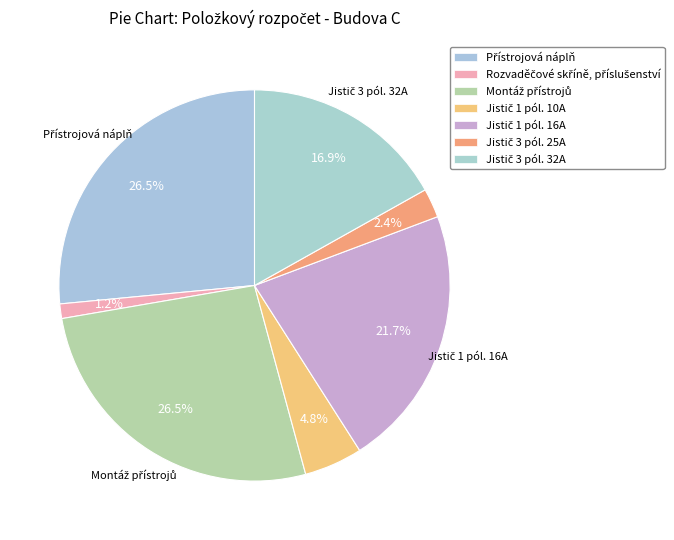

How many segments does this pie chart have?

7